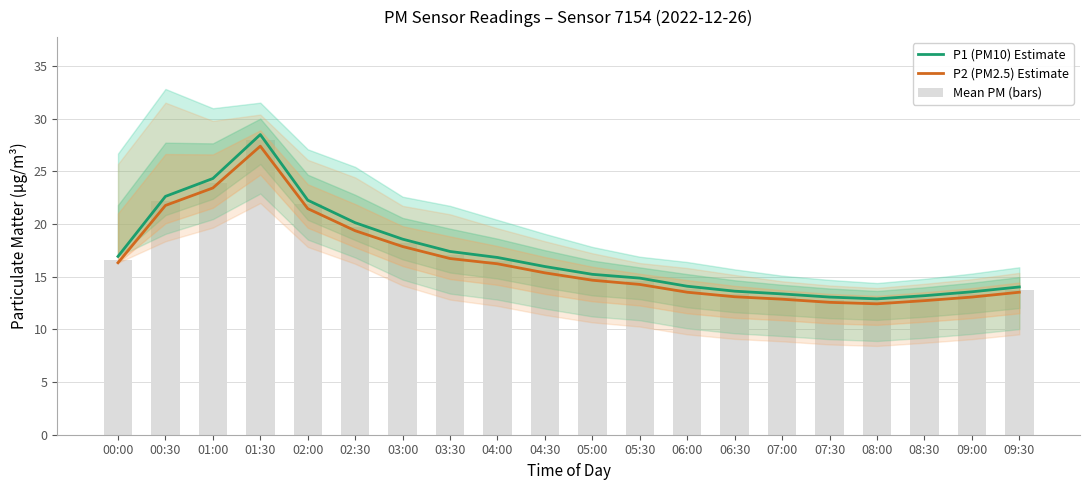

Rank the series by their average value, from lowest to highest.

P2 (PM2.5) Estimate, Mean PM (bars), P1 (PM10) Estimate